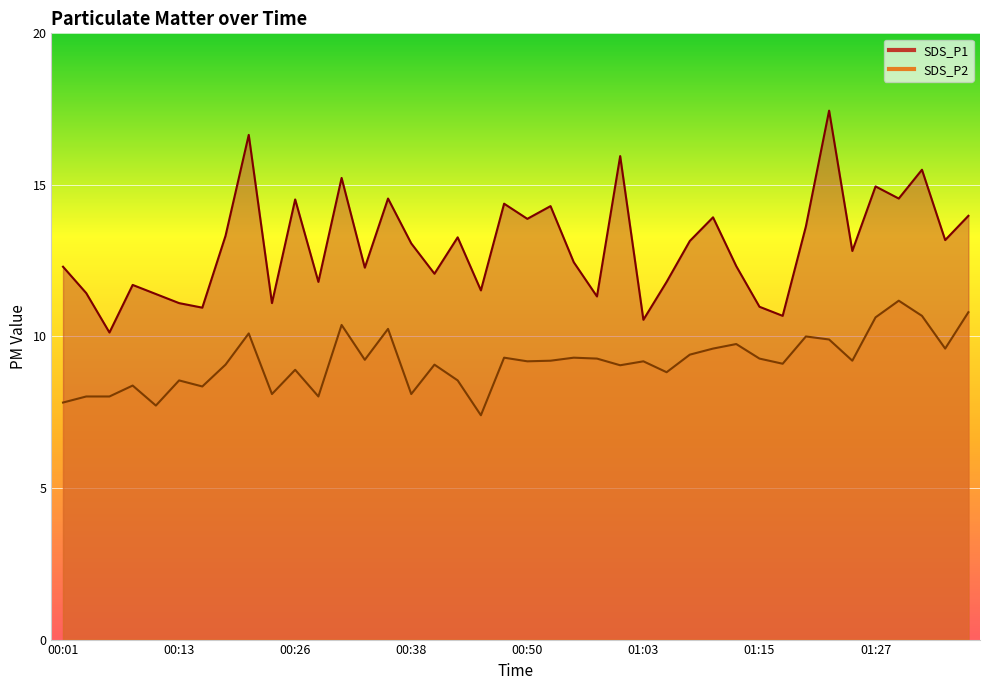

Which label corresponds to the smallest value in the chart?

00:45